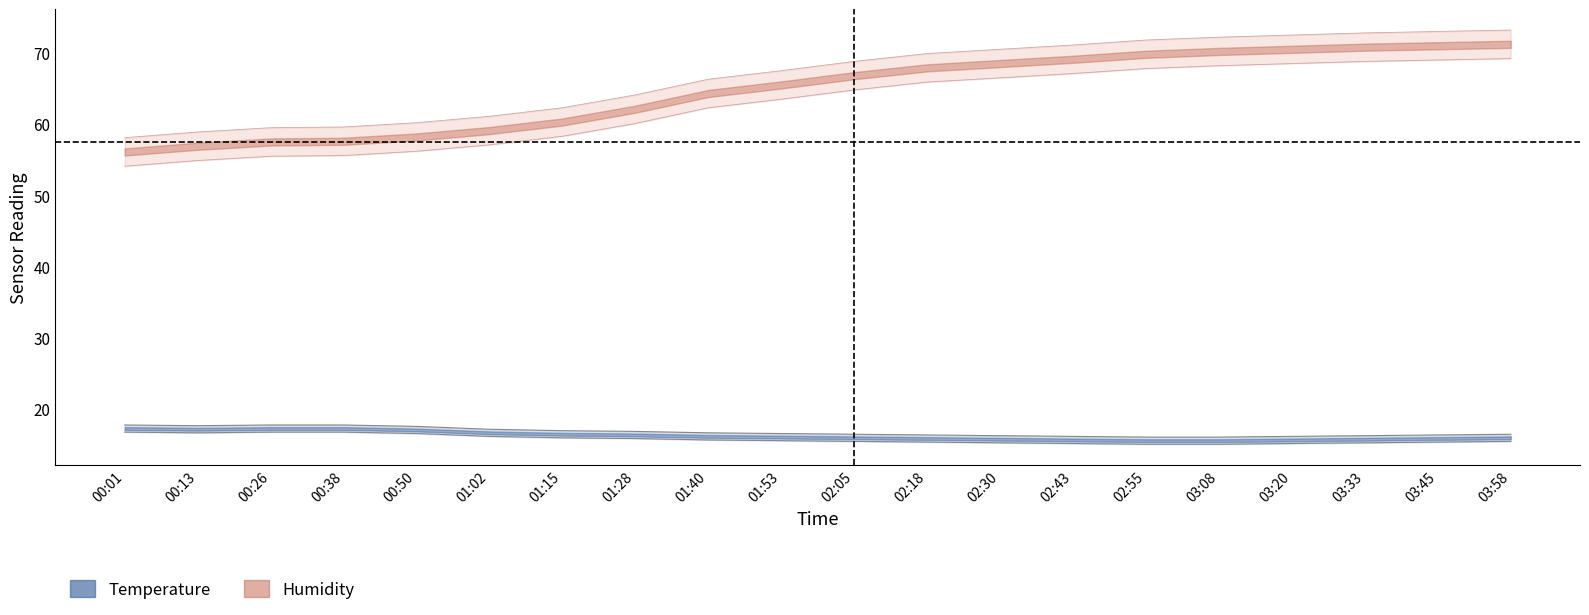

Does the chart display data point markers on the line(s)?

No